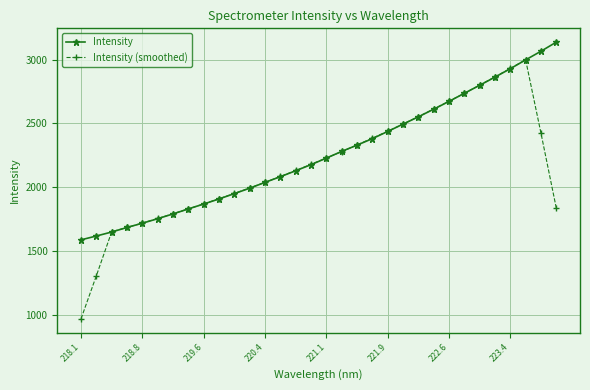

True or false: Intensity (smoothed) has more than 0 points higher than both neighbors.

True